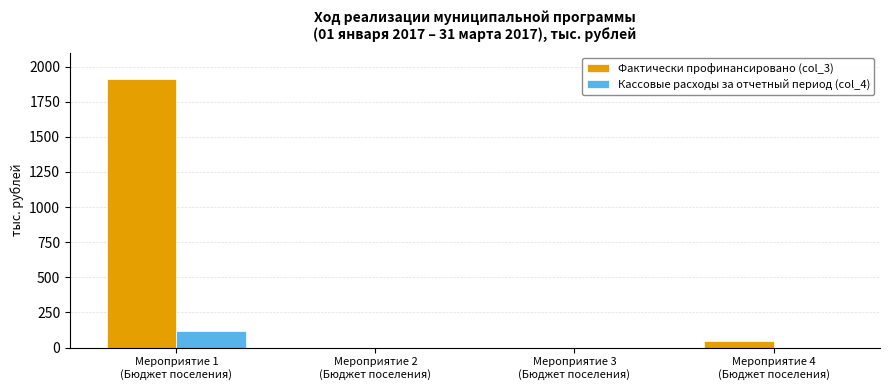

What is the sum of all Кассовые расходы за отчетный период (col_4) values?

118.5